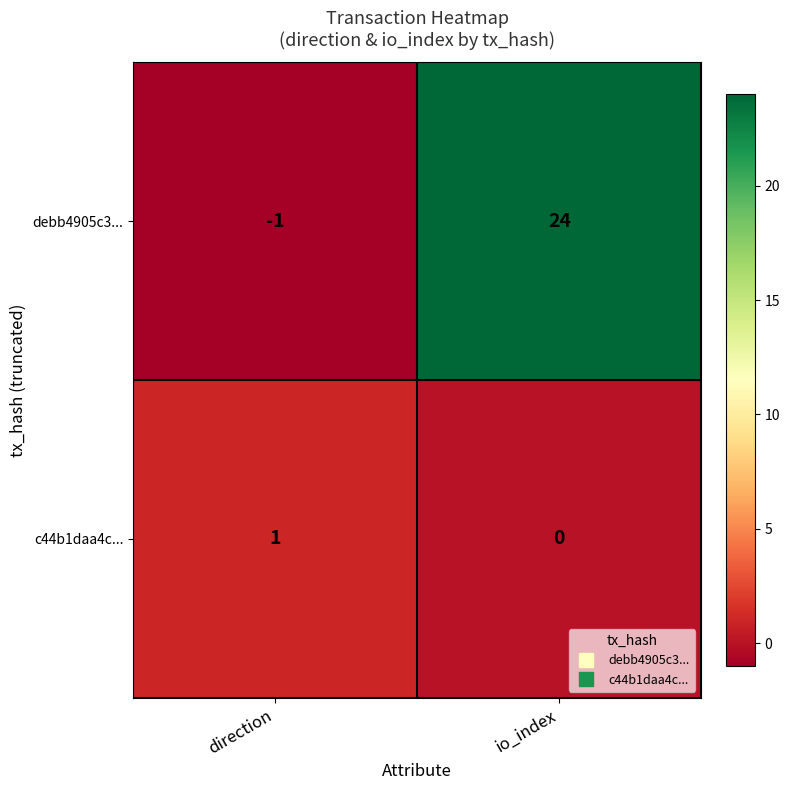

Rank the categories by debb4905c3... value from lowest to highest.

direction, io_index